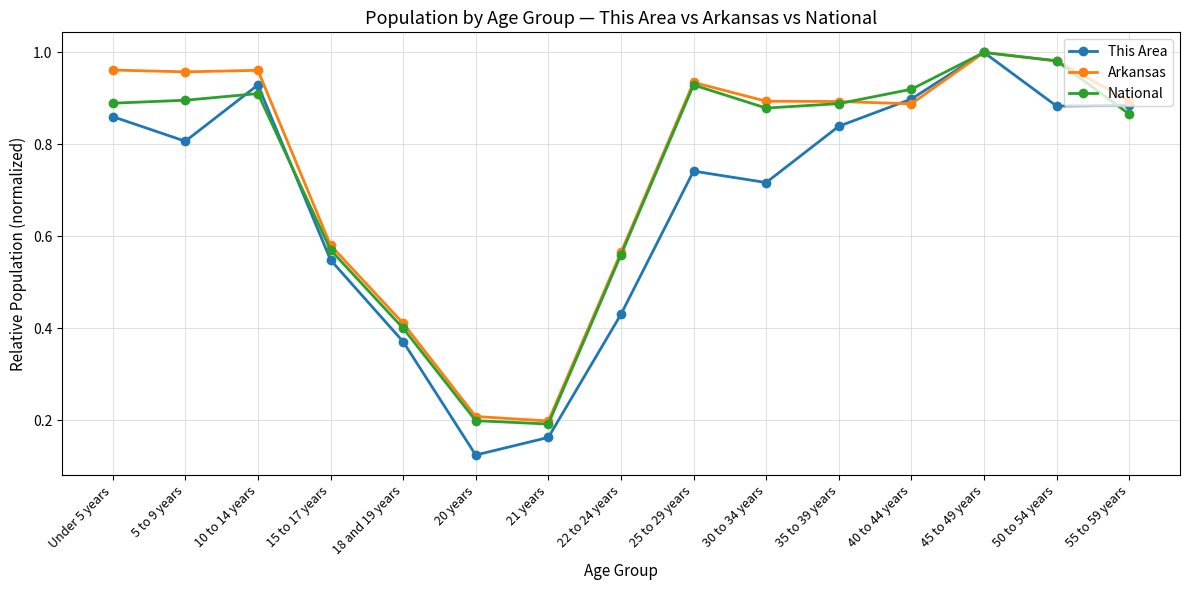

In This Area, how many points are higher than both neighbors (excluding endpoints)?

3